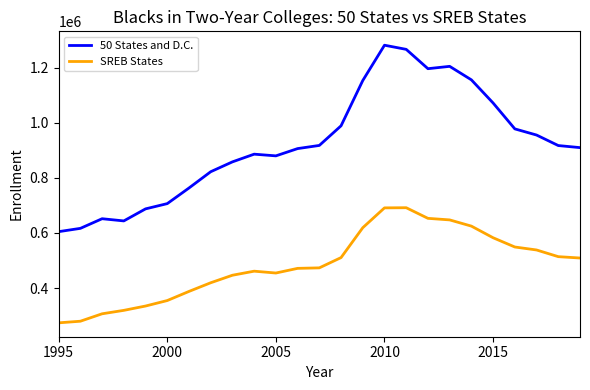

Which series has the widest spread of values?

50 States and D.C.